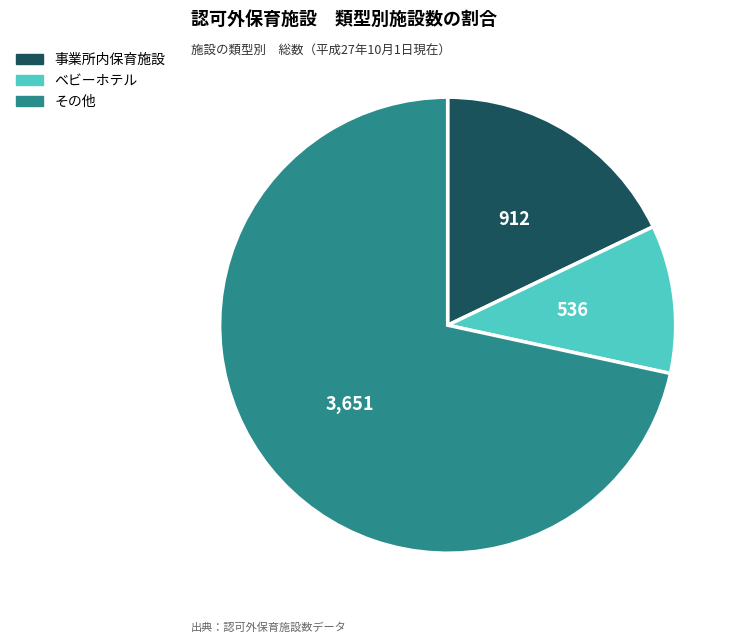

What is the ratio of the value at その他 to the value at 事業所内保育施設?

4.0